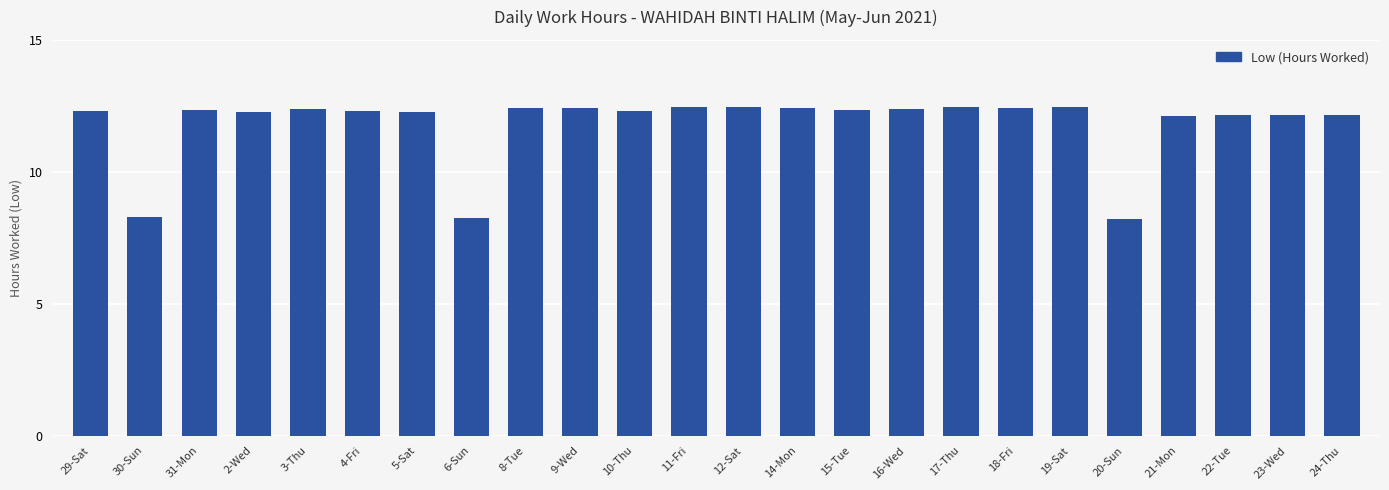

True or false: the data shows 12.4 at 9-Wed.

True